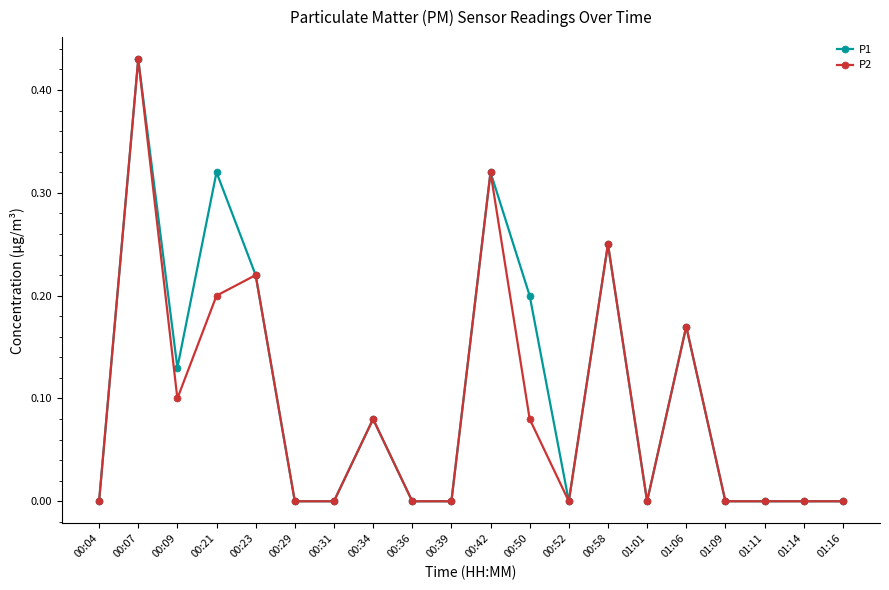

What is the label of the 15th point from the left?

01:01